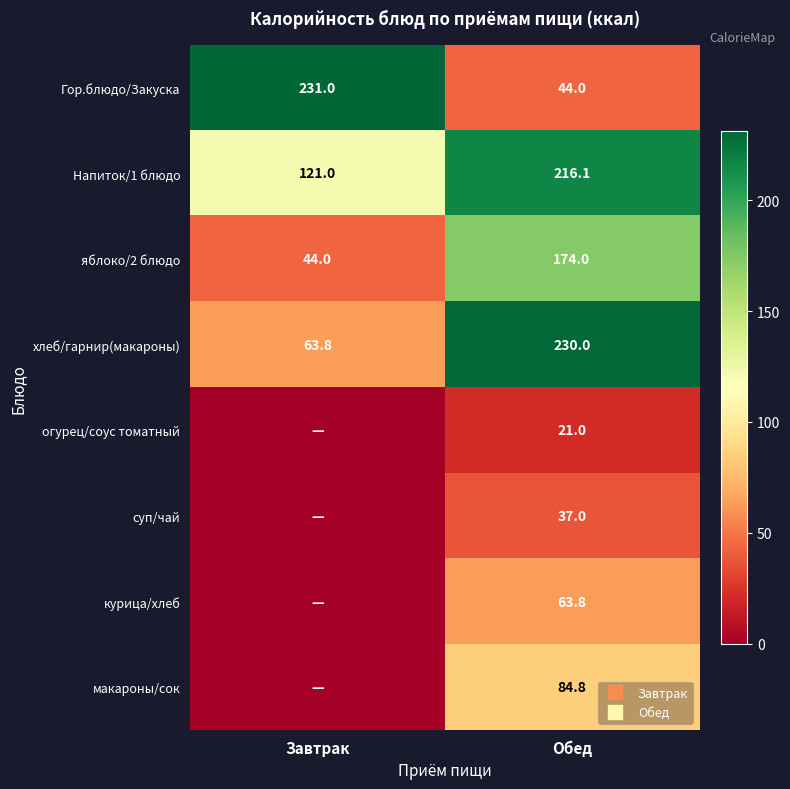

What is the difference between the maximum and minimum values in the яблоко/2 блюдо series?

130.0